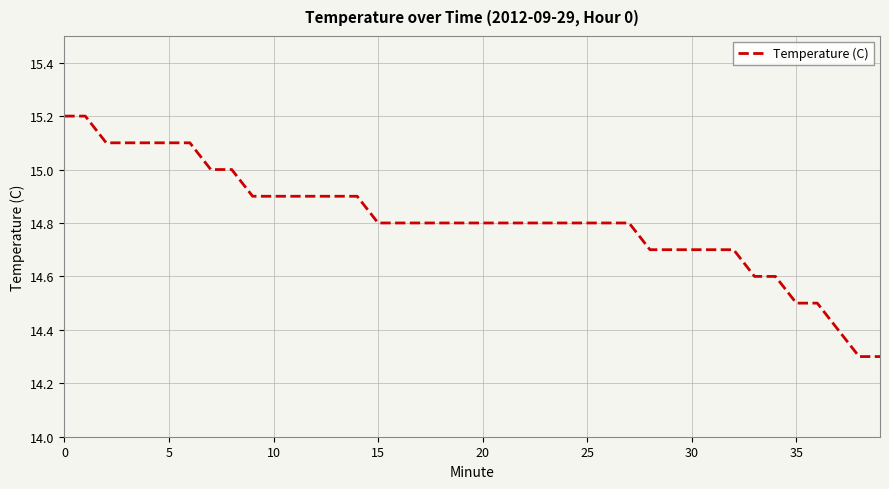

What is the greatest value displayed?

15.2